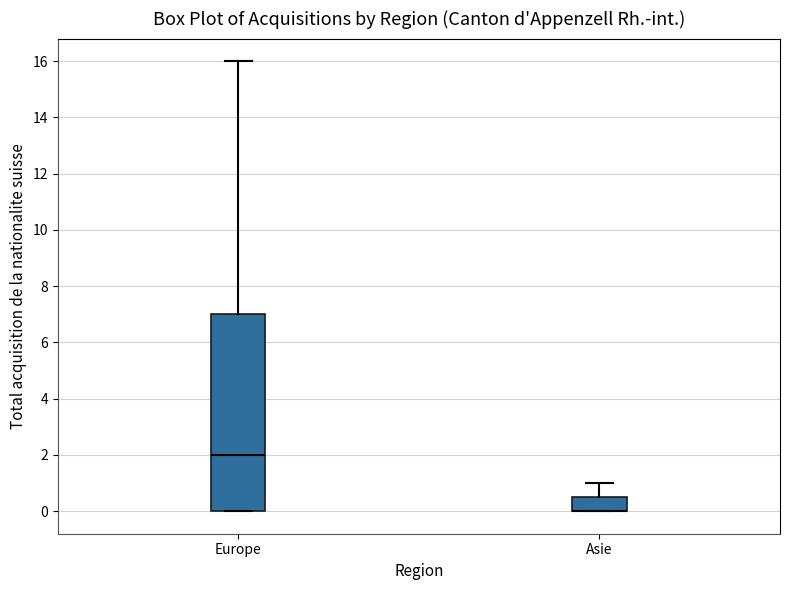

Reading left to right, transcribe this box plot: for each box, give where its median line is, the range the box spans, and where its two whiskers end, as read against the y-axis. The values are not printed on the chart, so give them approximately, as read against the axis.

Europe: median 2.0, box 0.0 to 7.0, whiskers 0.0 to 16.0
Asie: median 0.0 (drawn on the box's lower edge), box 0.0 to 0.6, whiskers 0.0 to 1.0